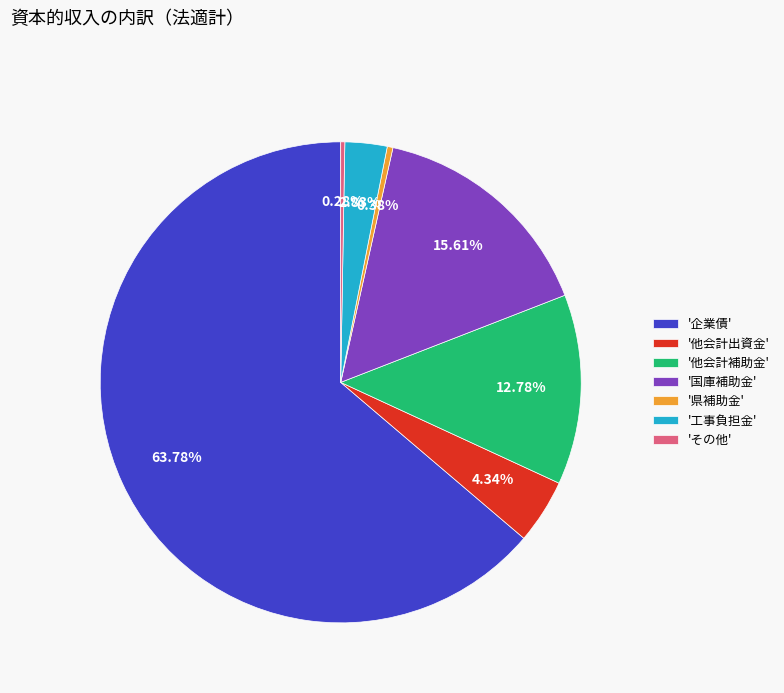

Which has a higher value, '県補助金' or '国庫補助金'?

'国庫補助金'